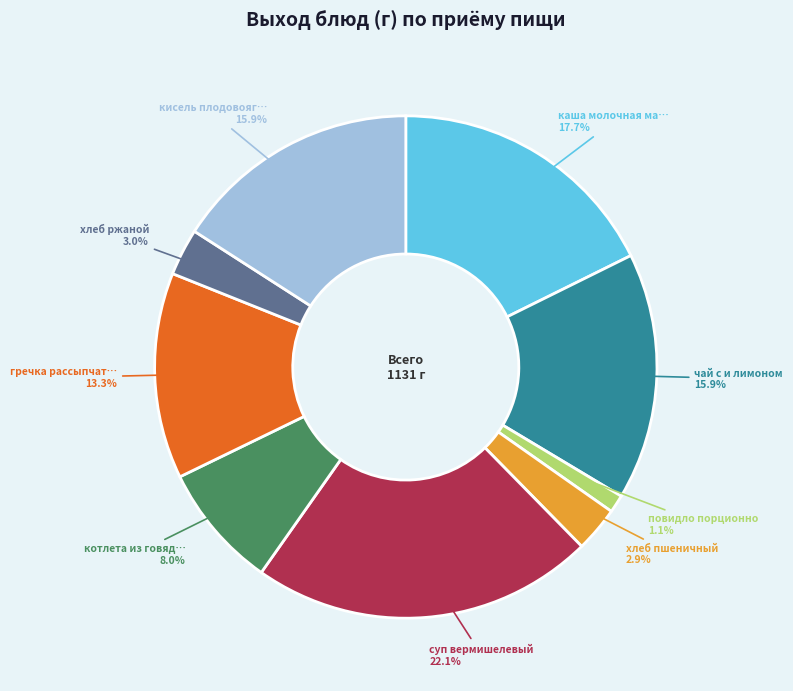

Rank the categories by value from lowest to highest.

повидло порционно, хлеб пшеничный, хлеб ржаной, котлета из говядины, гречка рассыпчатая с маслом сливочным, чай с и лимоном, кисель плодовоягодный, каша молочная манная, суп вермишелевый